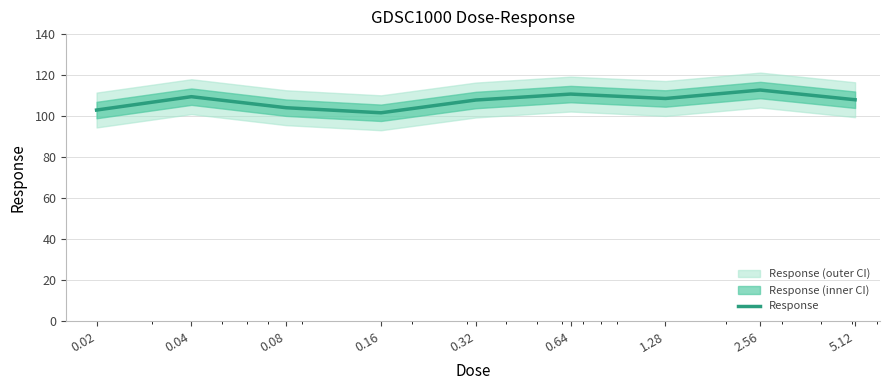

Reading left to right, list all the values displayed in this chart.

103.0	109.5	104.1	101.7	107.9	110.8	108.6	112.8	108.0